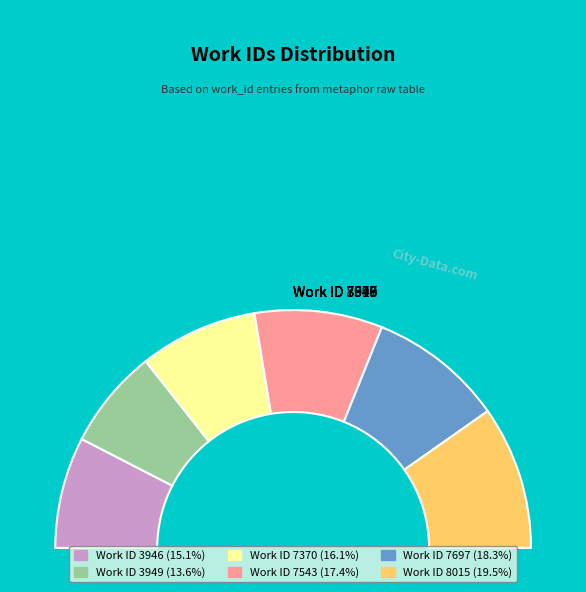

To the nearest percent, what is the difference between the 7697 and 7370 slice percentages?

2%